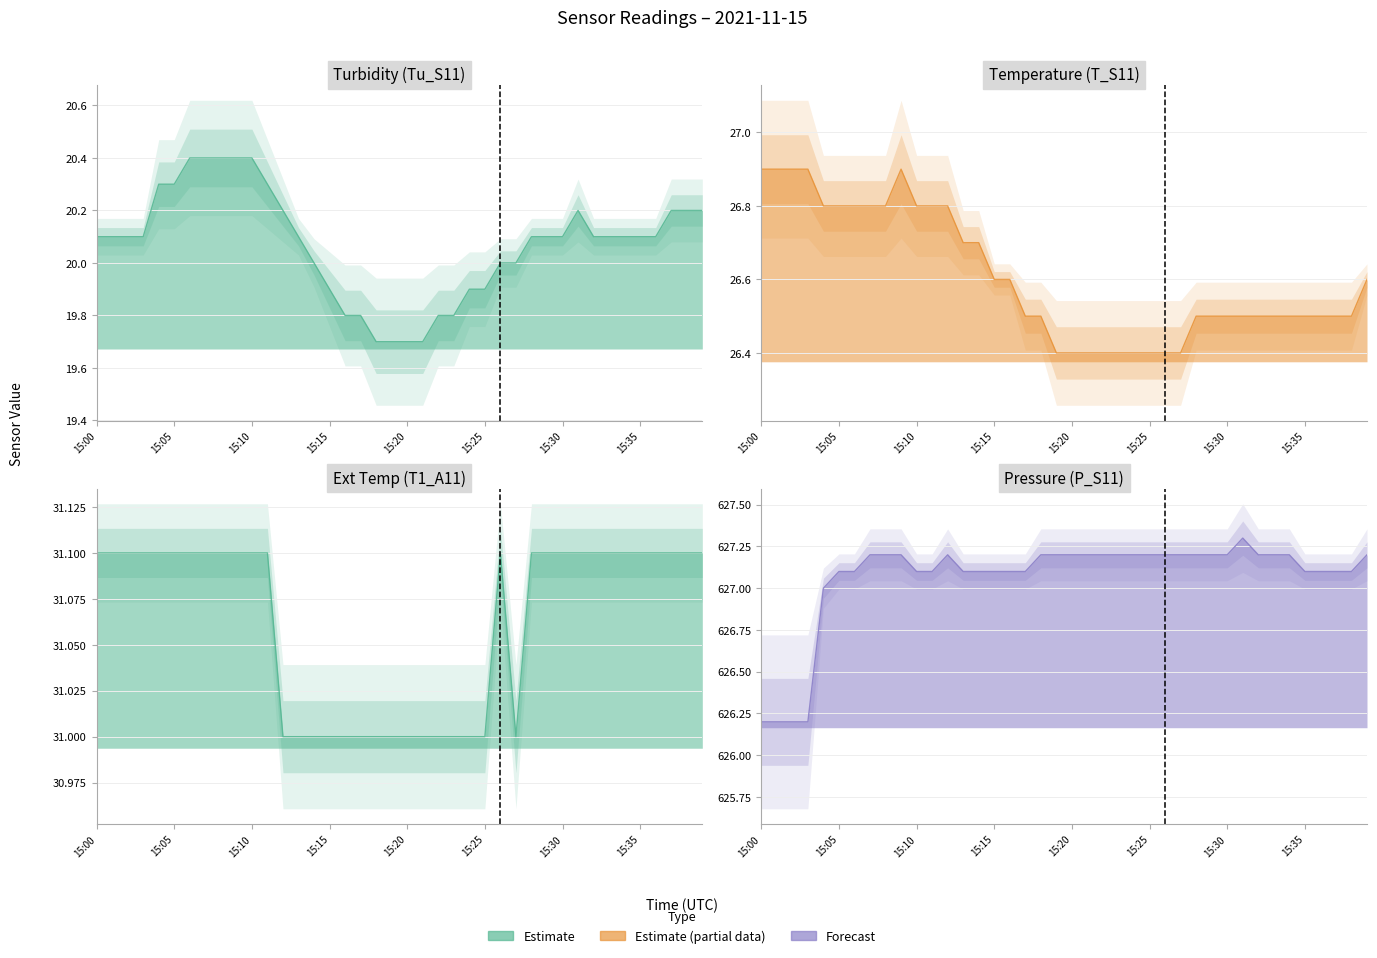

What is the maximum value for Tu_S11?

20.4